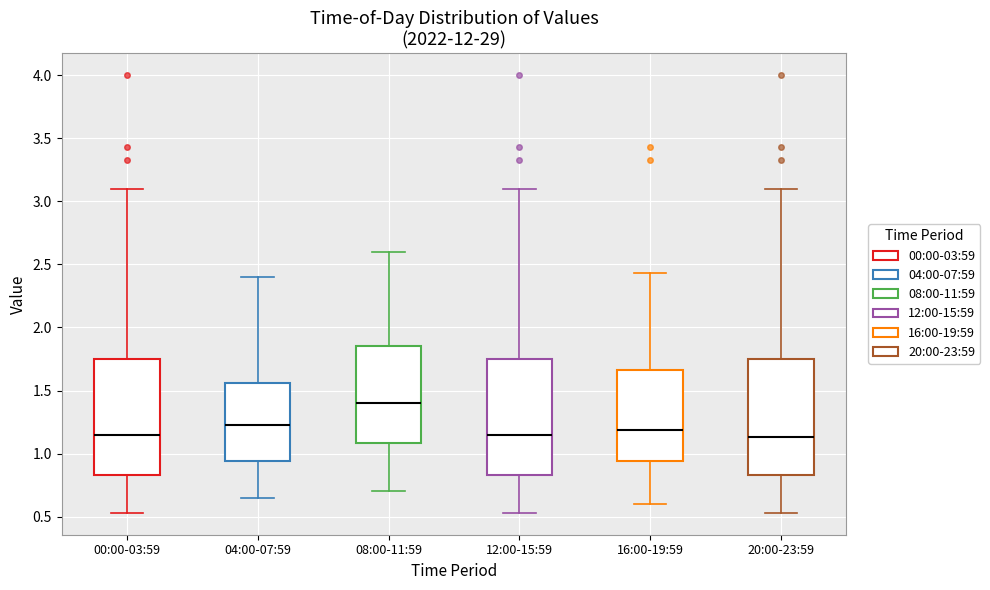

Reading left to right, read every box against the y-axis: the position of its median line, the range the box covers, and the ends of its whiskers. The values are not printed on the chart, so give them approximately, as read against the axis.

00:00-03:59: median 1.15, box 0.85 to 1.75, whiskers 0.55 to 3.10
04:00-07:59: median 1.25, box 0.95 to 1.55, whiskers 0.65 to 2.40
08:00-11:59: median 1.40, box 1.10 to 1.85, whiskers 0.70 to 2.60
12:00-15:59: median 1.15, box 0.85 to 1.75, whiskers 0.55 to 3.10
16:00-19:59: median 1.20, box 0.95 to 1.65, whiskers 0.60 to 2.45
20:00-23:59: median 1.15, box 0.85 to 1.75, whiskers 0.55 to 3.10